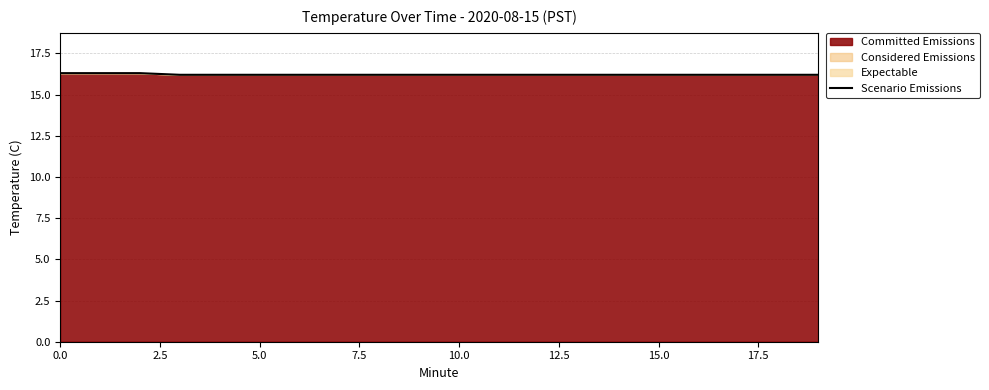

What is the difference between the maximum and minimum values?

0.1